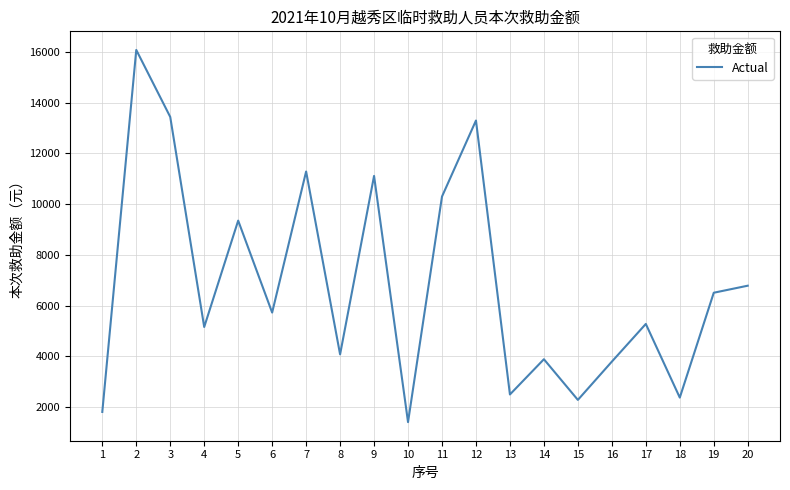

What is the greatest value displayed?

16081.2